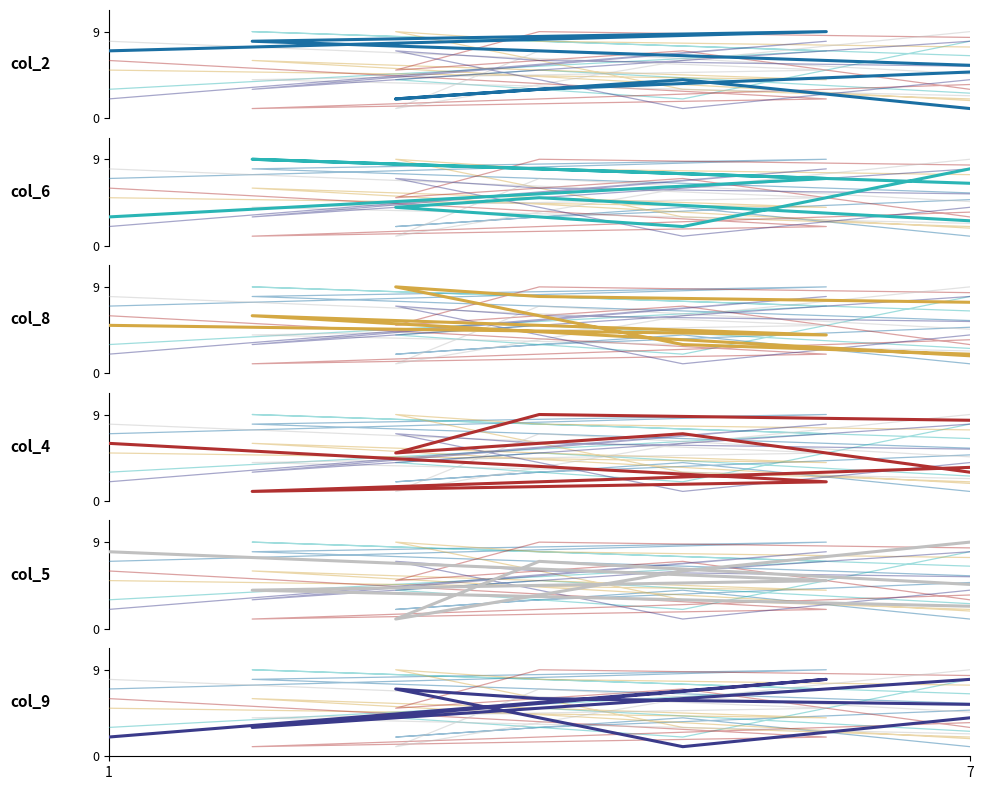

List the series in order of their peak value, lowest first.

col_2, col_6, col_8, col_4, col_5, col_9